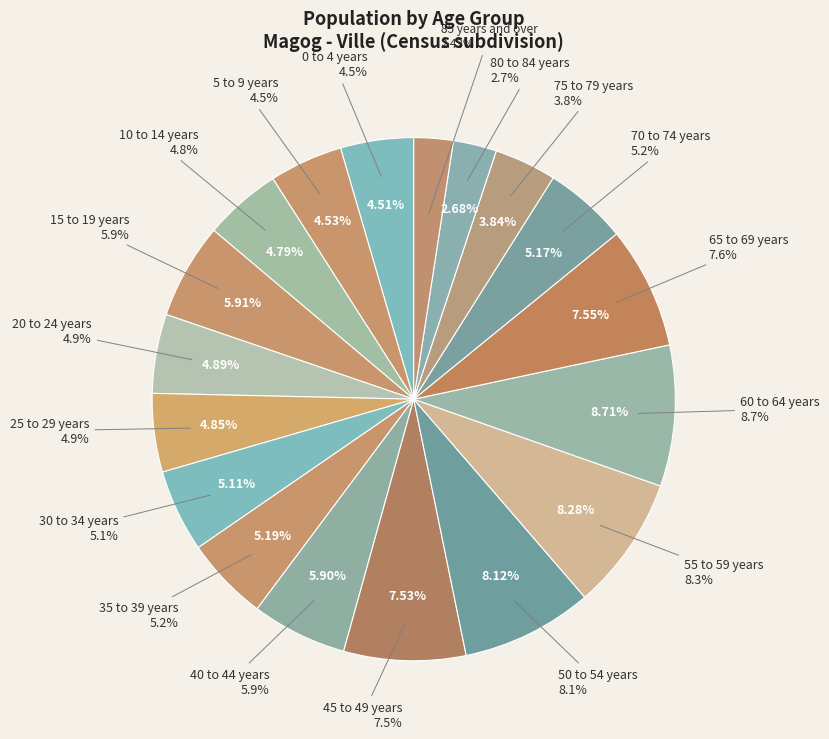

Count the number of slices in the pie.

18